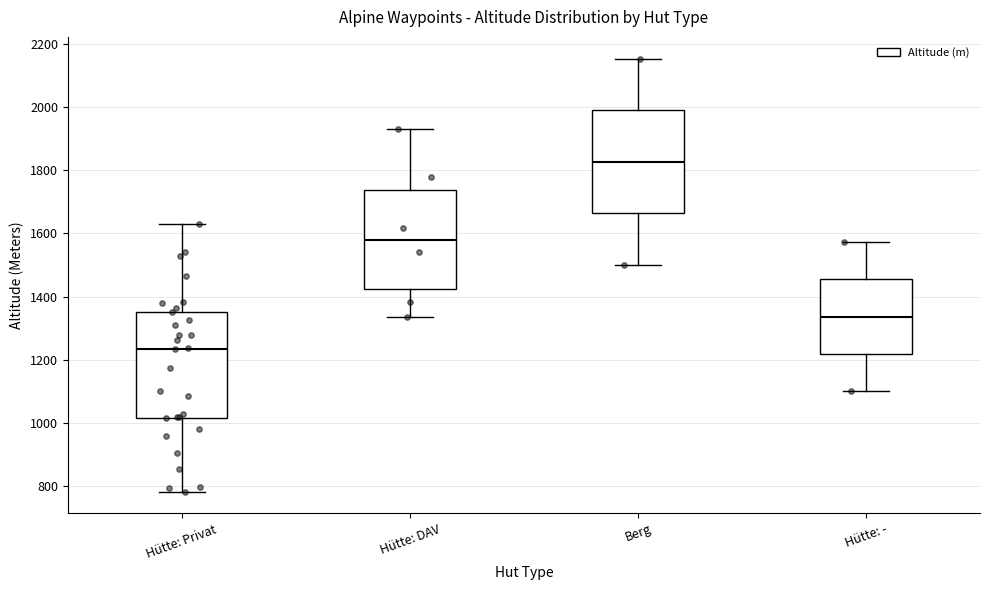

Reading left to right, transcribe this box plot: for each box, give where its median line is, the range the box spans, and where its two whiskers end, as read against the y-axis. The values are not printed on the chart, so give them approximately, as read against the axis.

Hütte: Privat: median 1240, box 1020 to 1360, whiskers 780 to 1640
Hütte: DAV: median 1580, box 1420 to 1740, whiskers 1340 to 1940
Berg: median 1820, box 1660 to 2000, whiskers 1500 to 2160
Hütte: -: median 1340, box 1220 to 1460, whiskers 1100 to 1580